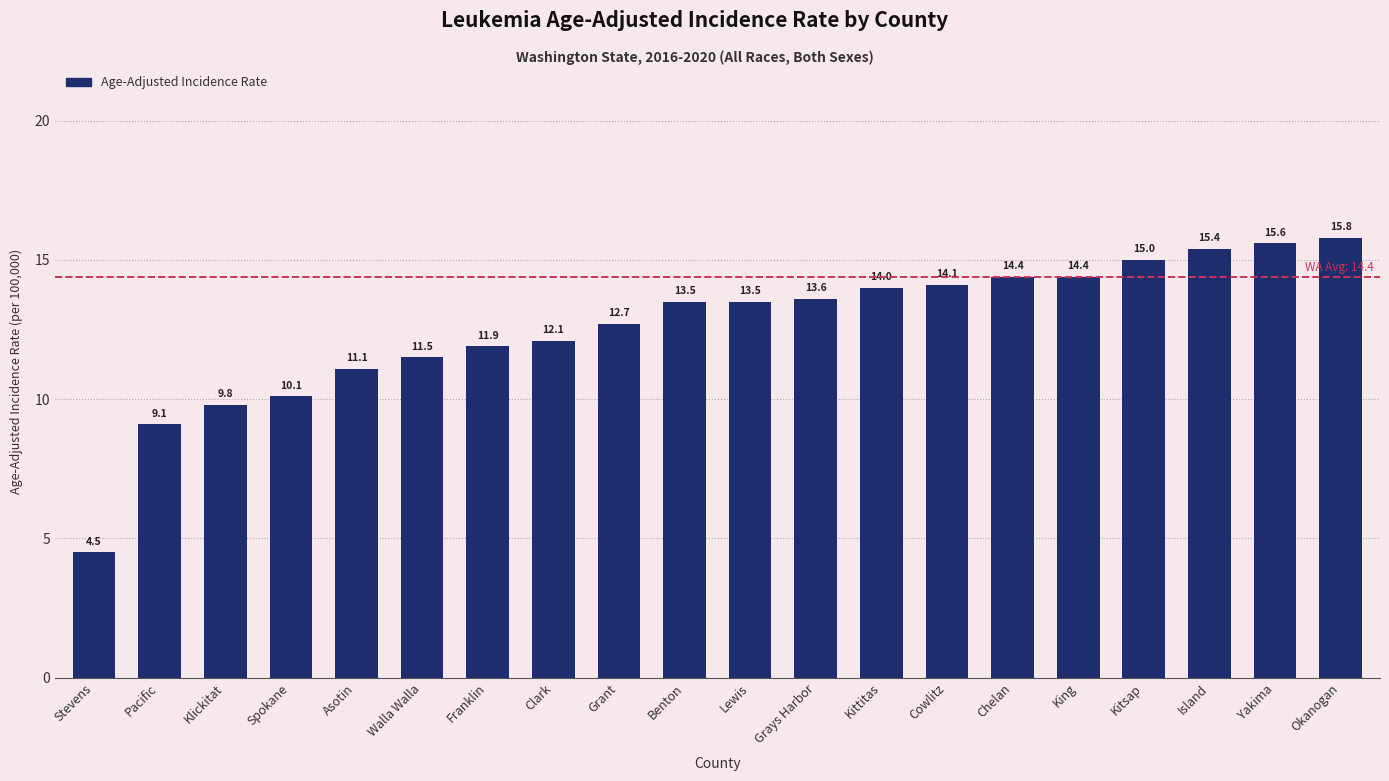

What is the change in value from Spokane to Kittitas?

+3.9